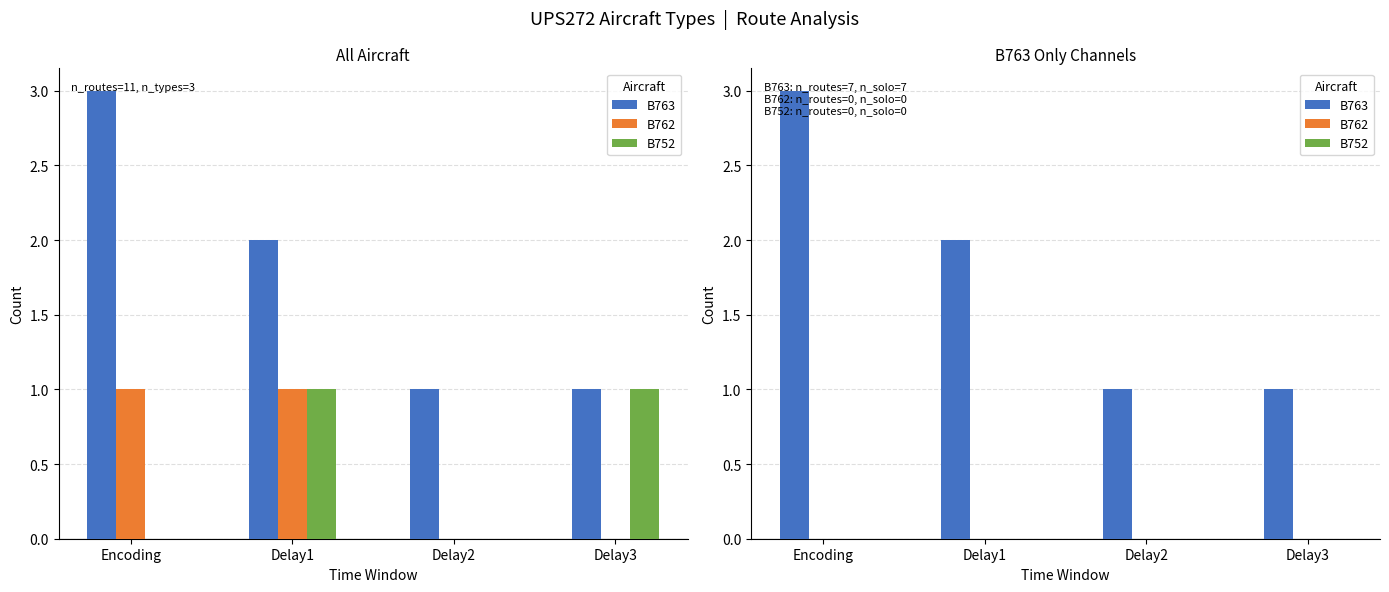

How many groups of bars are there?

4